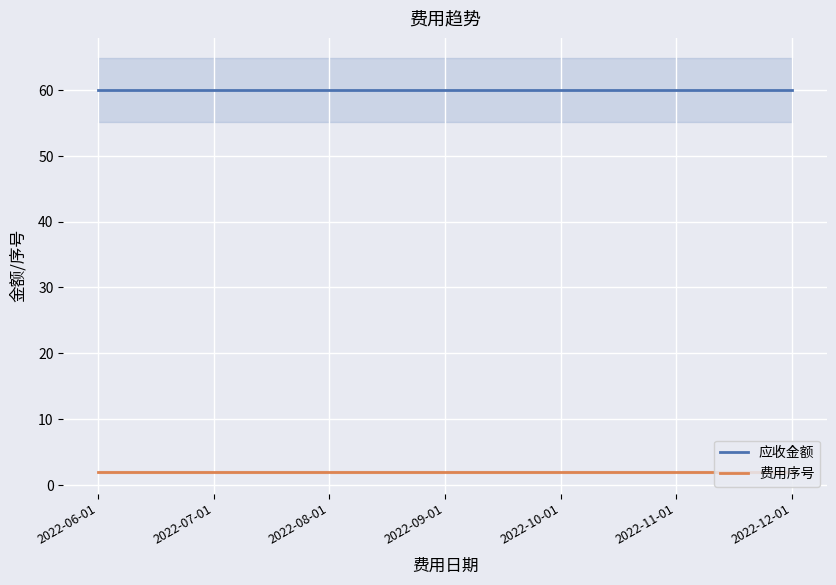

Is the value of 应收金额 at 2022-06-01 greater than the value of 费用序号 at 2022-10-01?

Yes